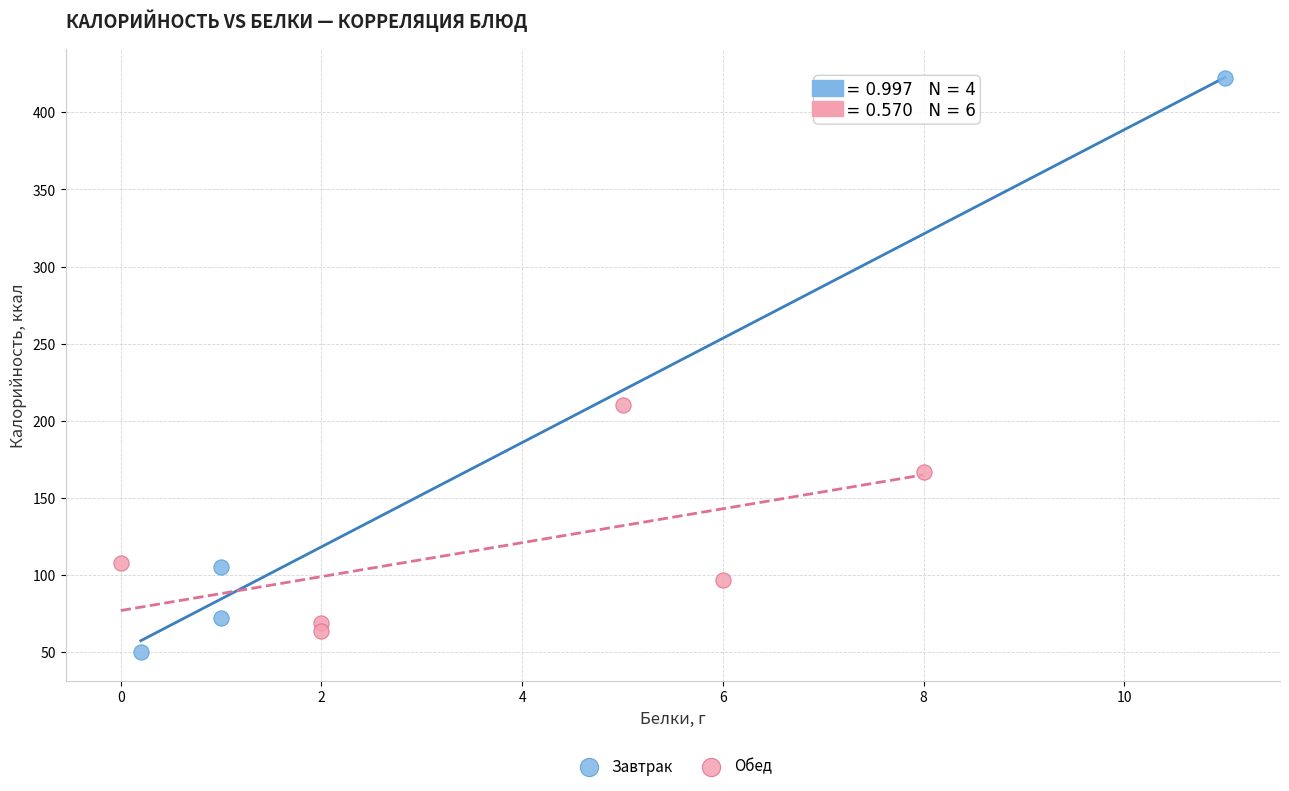

Which series reaches the maximum Y coordinate?

Завтрак